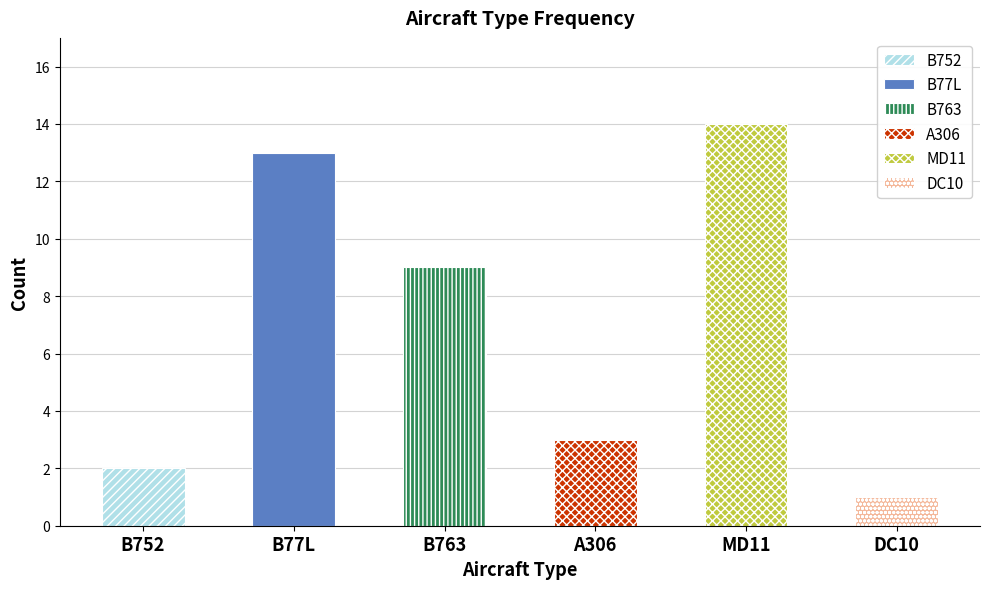

What is the average value?

7